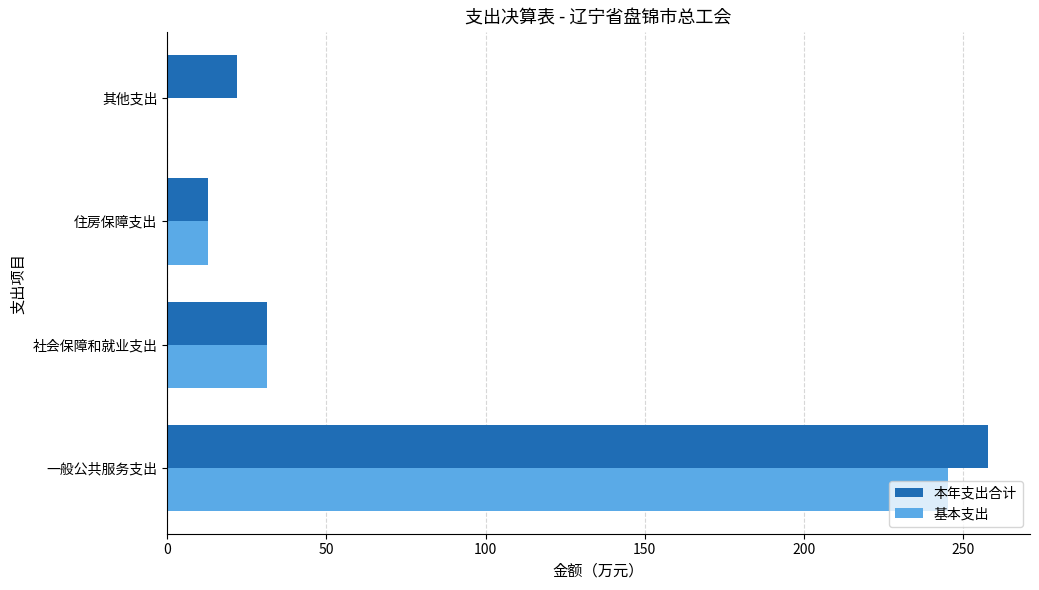

What is the sum of all 基本支出 values?

289.3